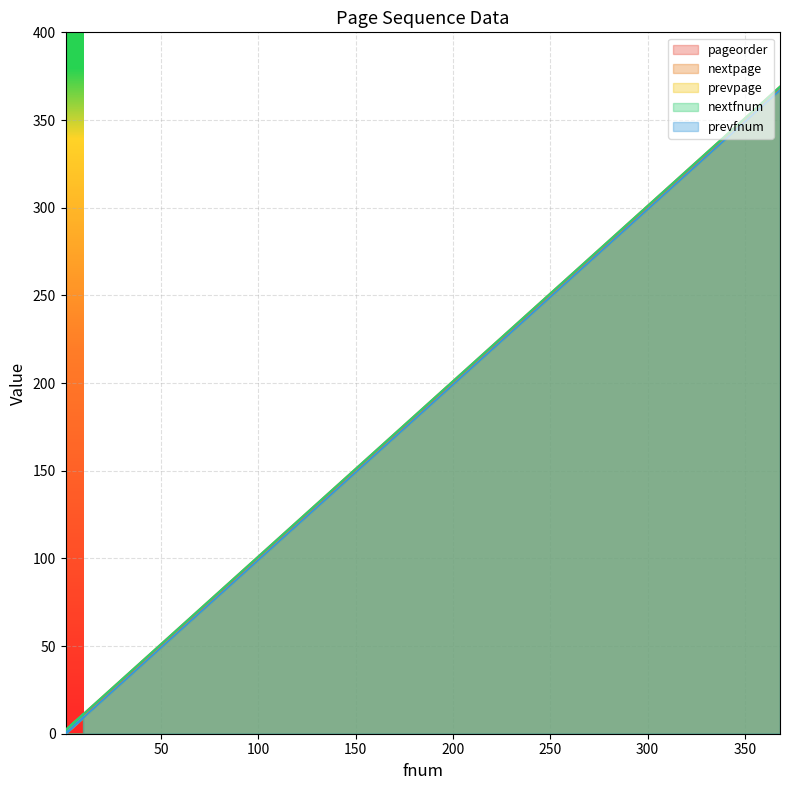

Count the number of categories in the chart.

11